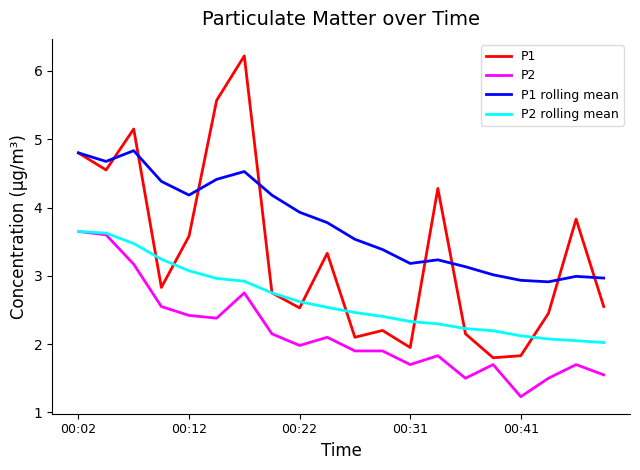

True or false: P2 rolling mean and P1 intersect in this chart.

True